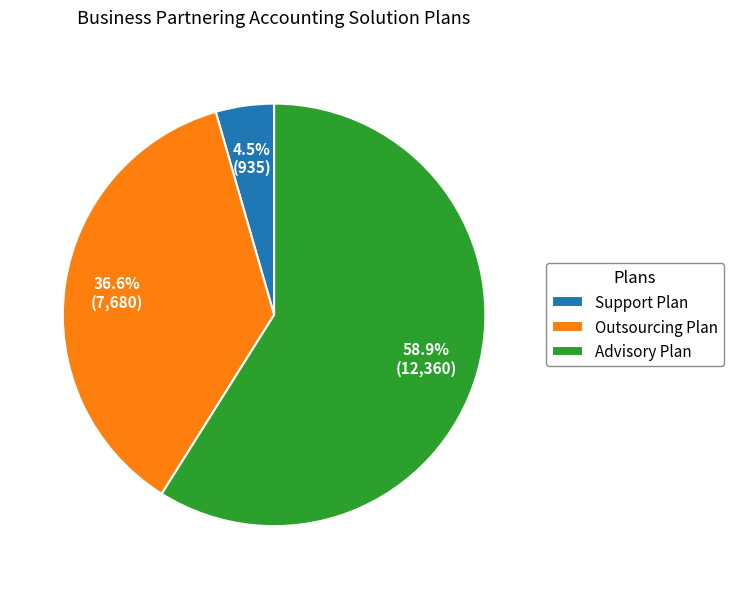

Count the number of slices in the pie.

3